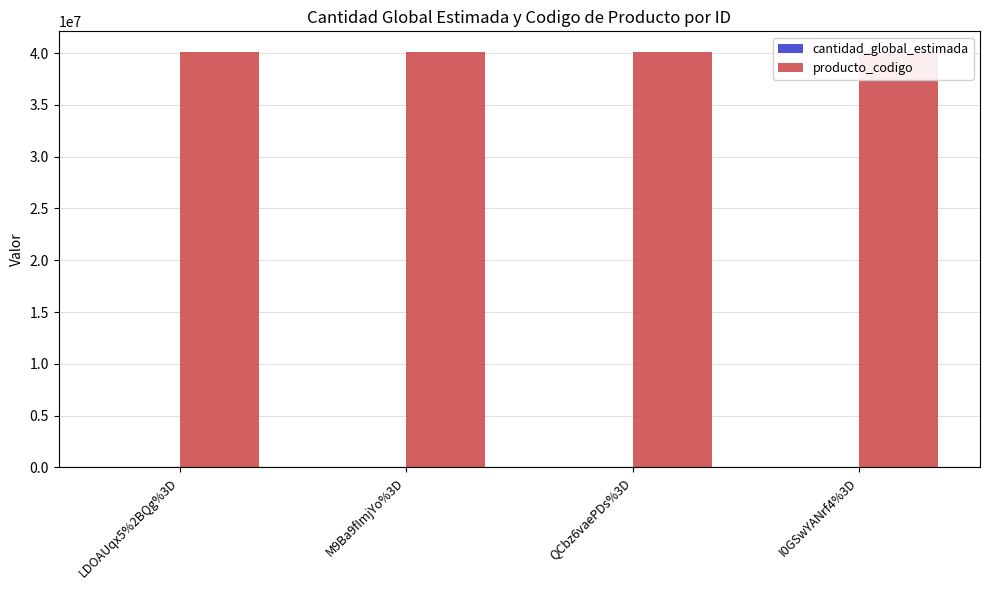

Is it true that producto_codigo equals 40101701 at QCbz6vaePDs%3D?

True